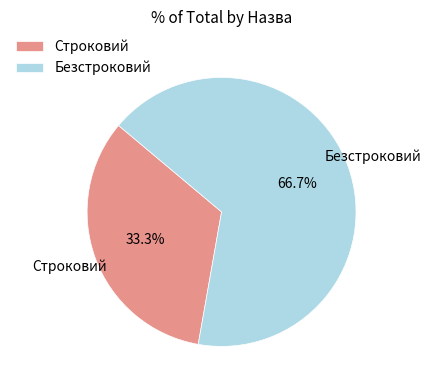

To the nearest percent, what percentage of the pie is Безстроковий?

67%